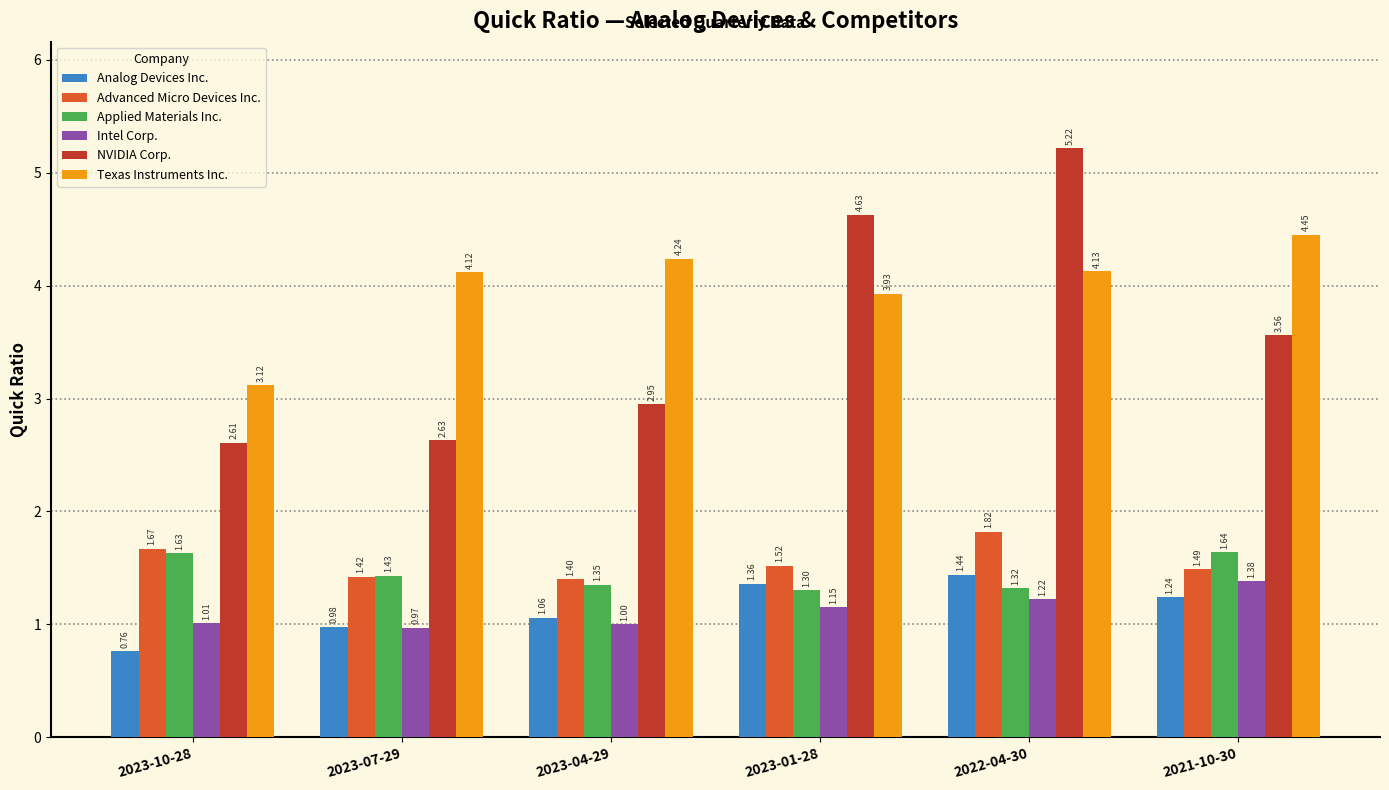

Which series has the largest total across all categories?

Texas Instruments Inc.